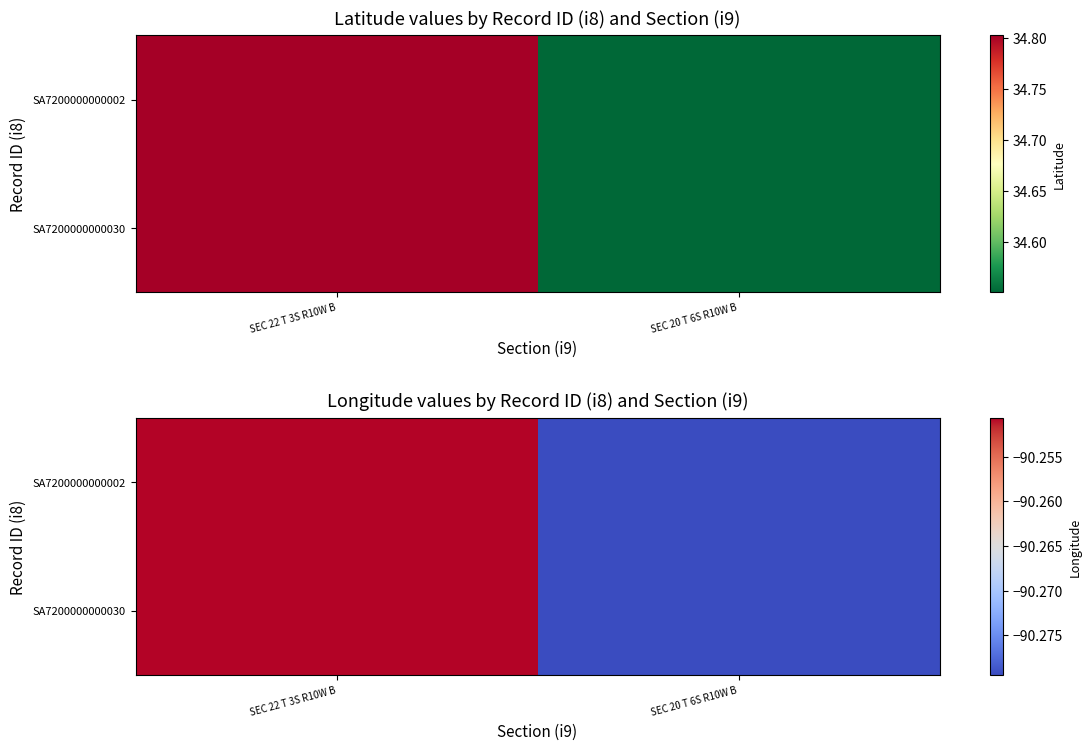

Between SEC 22 T 3S R10W B and SEC 20 T 6S R10W B, which is larger?

SEC 22 T 3S R10W B